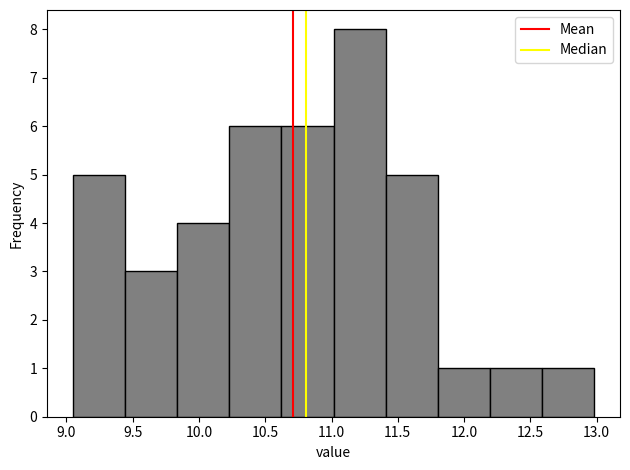

Reading left to right, transcribe this chart: for each bar, give the range it covers on the x-axis and its height. Neither the bar edges nor the heights are printed on the chart, so give them approximately, as read against the axes.

9.05 to 9.45: 5
9.45 to 9.85: 3
9.85 to 10.25: 4
10.25 to 10.60: 6
10.60 to 11.00: 6
11.00 to 11.40: 8
11.40 to 11.80: 5
11.80 to 12.20: 1
12.20 to 12.60: 1
12.60 to 13.00: 1